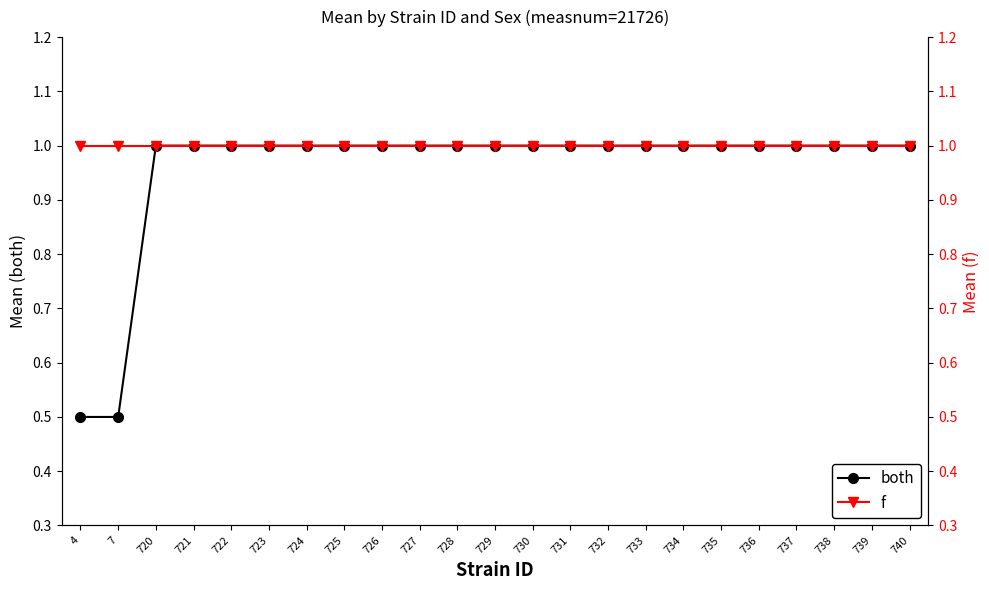

True or false: f has a value of 1.0 at 732.

True